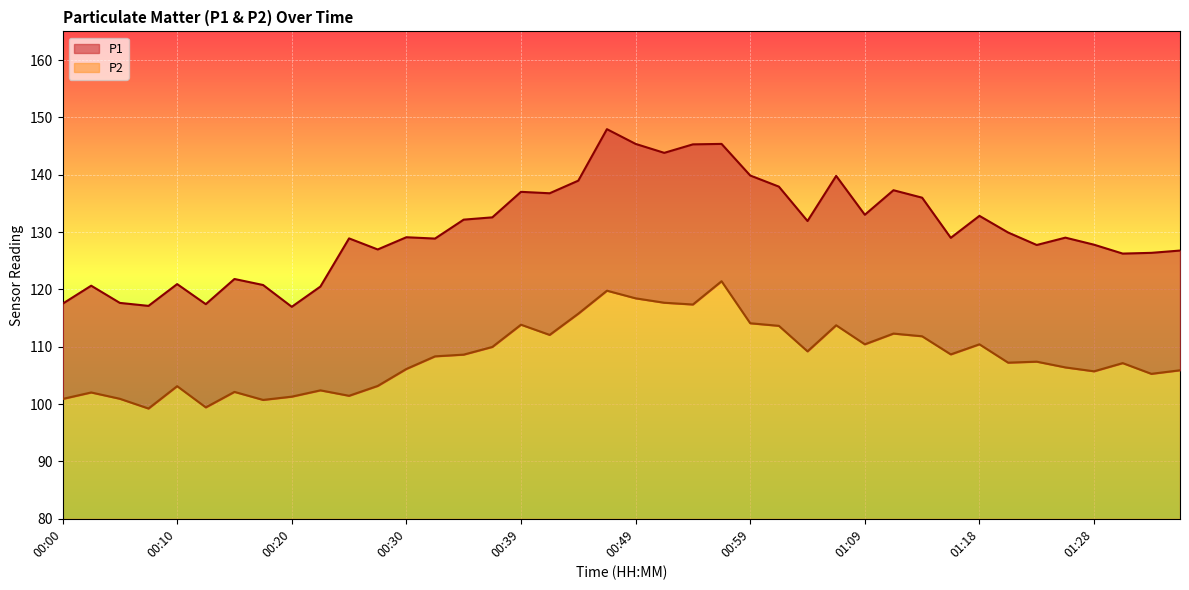

Rank the series by their average value, from highest to lowest.

P1, P2